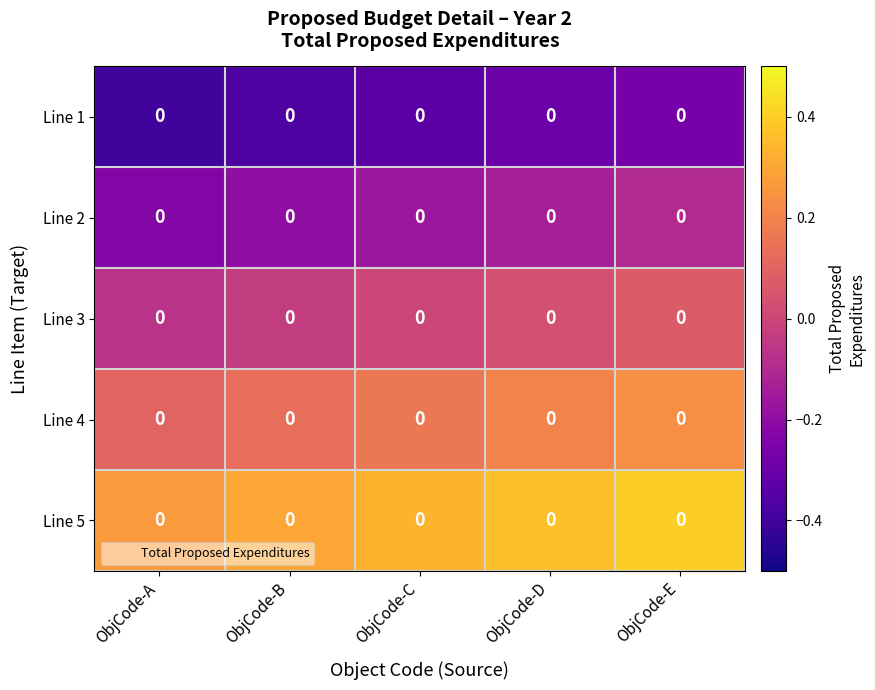

Reading left to right, extract all data points from this chart.

Line 1: ObjCode-A=0.0	ObjCode-B=0.0	ObjCode-C=0.0	ObjCode-D=0.0	ObjCode-E=0.0
Line 2: ObjCode-A=0.0	ObjCode-B=0.0	ObjCode-C=0.0	ObjCode-D=0.0	ObjCode-E=0.0
Line 3: ObjCode-A=0.0	ObjCode-B=0.0	ObjCode-C=0.0	ObjCode-D=0.0	ObjCode-E=0.0
Line 4: ObjCode-A=0.0	ObjCode-B=0.0	ObjCode-C=0.0	ObjCode-D=0.0	ObjCode-E=0.0
Line 5: ObjCode-A=0.0	ObjCode-B=0.0	ObjCode-C=0.0	ObjCode-D=0.0	ObjCode-E=0.0